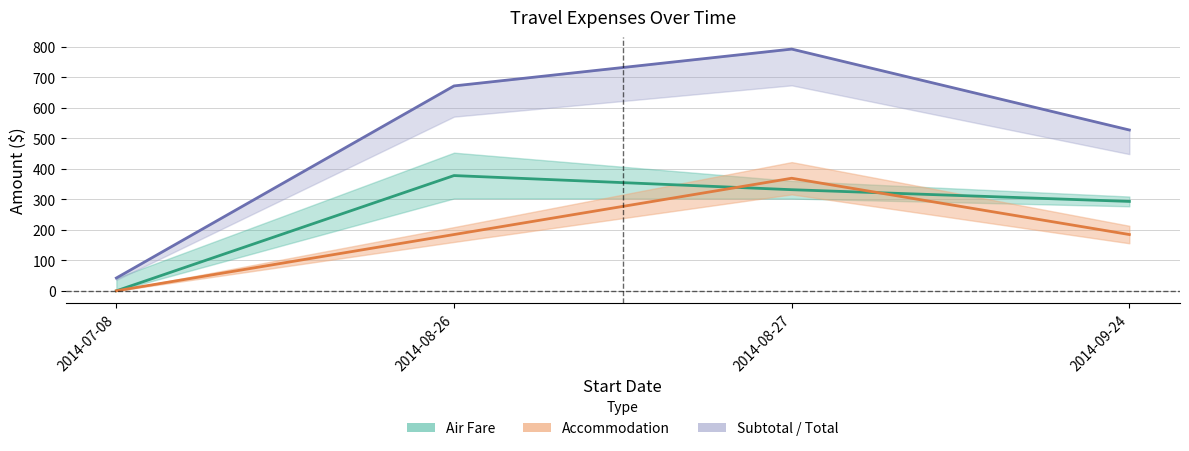

True or false: Subtotal has more than 0 interior local peaks.

True